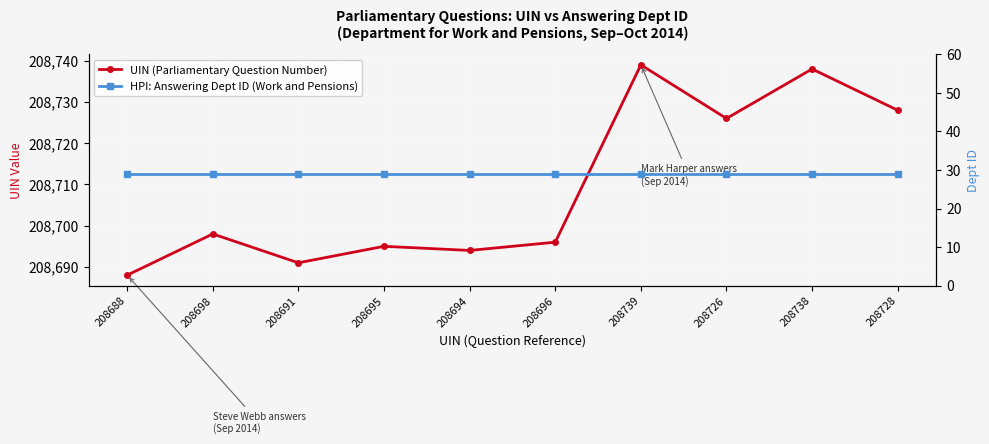

Is the value of UIN (Parliamentary Question Number) at 208726 greater than the value of HPI: Answering Dept ID (Work and Pensions) at 208739?

Yes